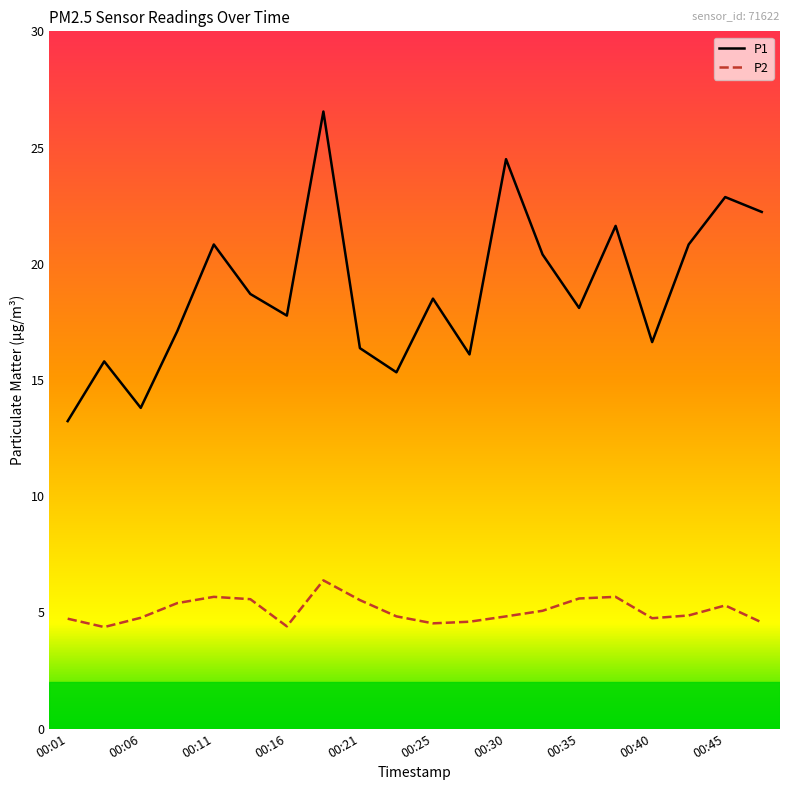

What is the average value of the P1 series?

18.9